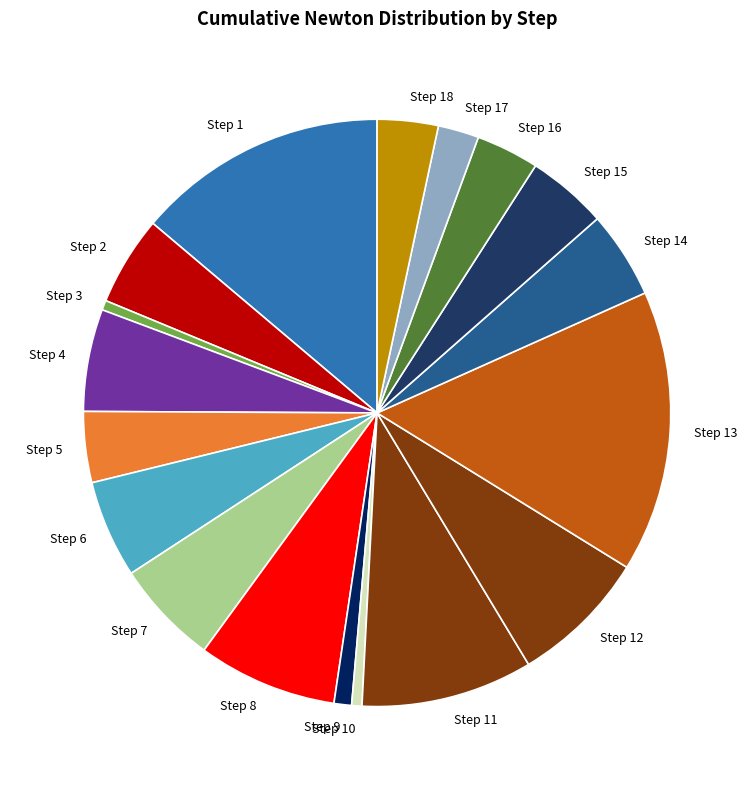

Is there any slice that represents more than half of the pie?

No